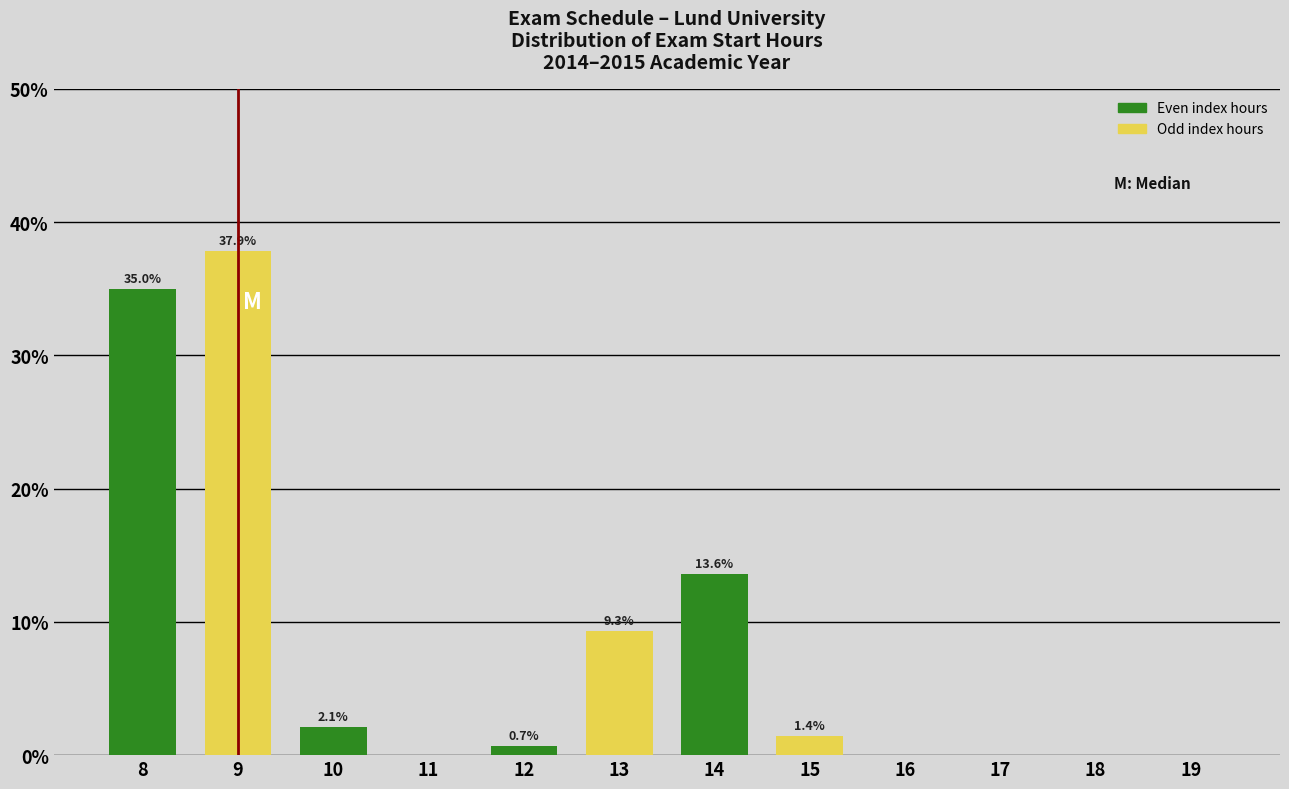

Reading left to right, list all the values displayed in this chart.

8=35.0	9=37.9	10=2.1	11=0.0	12=0.7	13=9.3	14=13.6	15=1.4	16=0.0	17=0.0	18=0.0	19=0.0